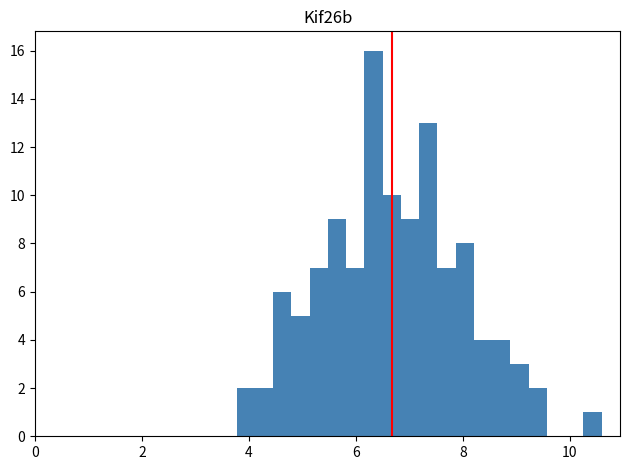

Around what value on the x-axis is the tallest bar? Give the approximate position of its centre, as read against the axis.

6.4